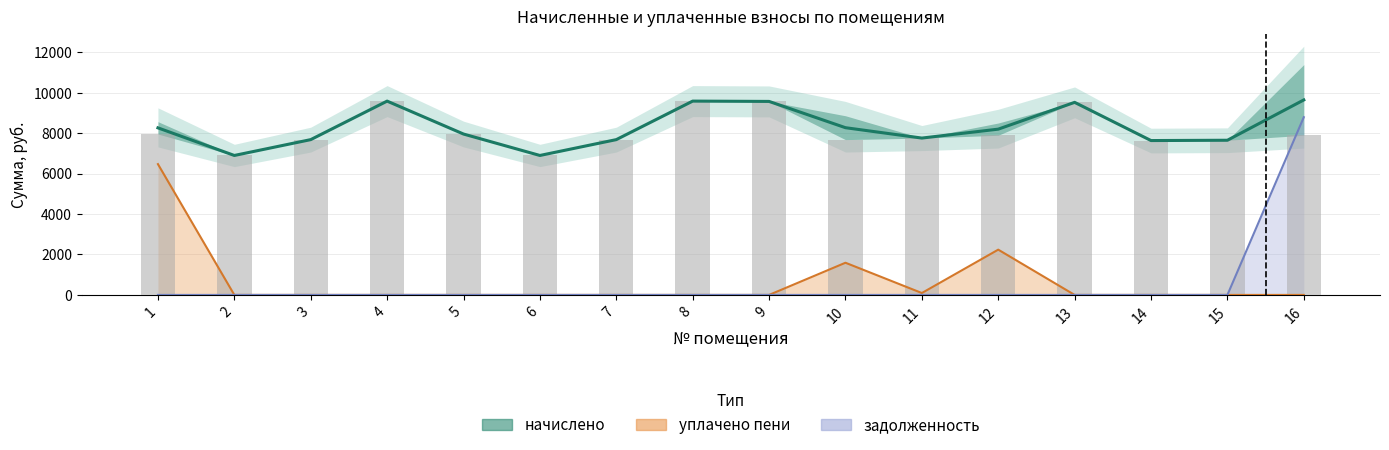

Are the bars grouped side by side (vs. stacked)?

Yes